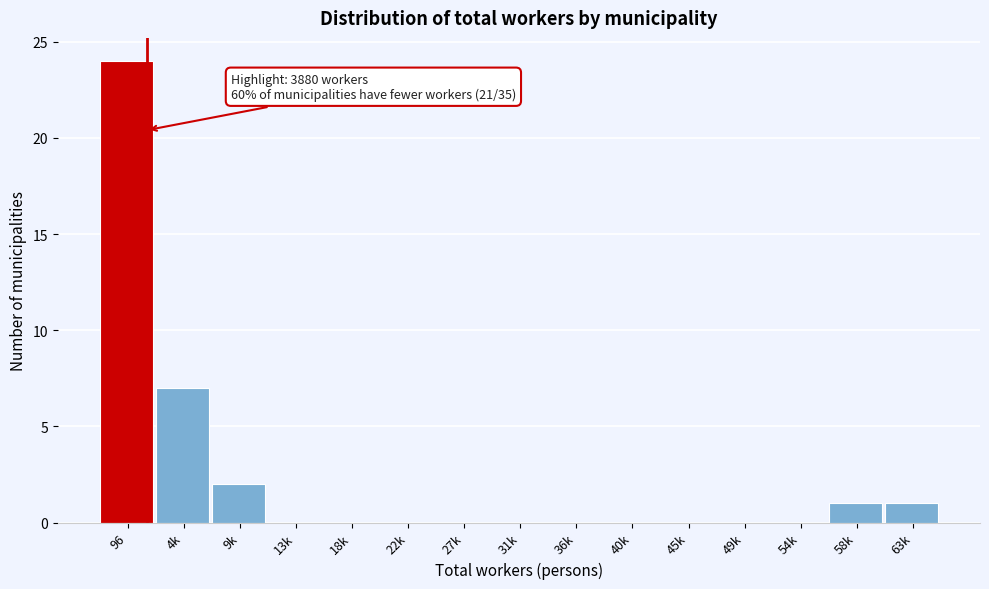

Reading right to left, list all the values displayed in this chart.

63k=1	58k=1	54k=0	49k=0	45k=0	40k=0	36k=0	31k=0	27k=0	22k=0	18k=0	13k=0	9k=2	4k=7	96=24